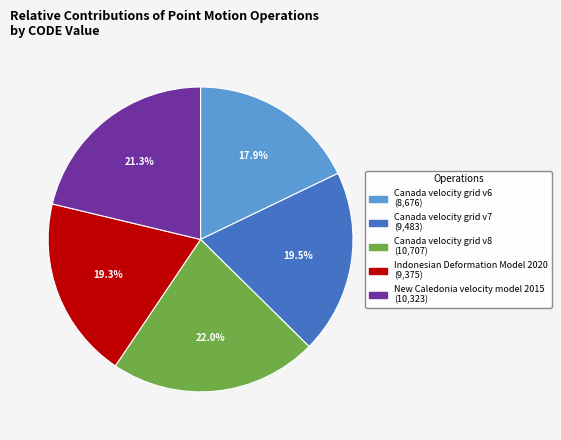

What is the ratio of the value at Canada velocity grid v6 to the value at New Caledonia velocity model 2015?

0.8